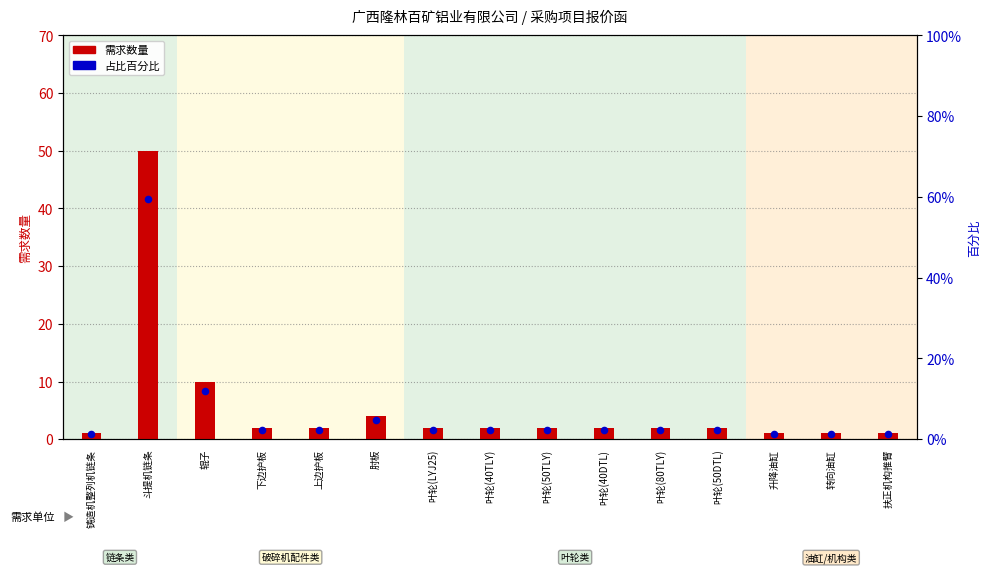

At which category is the sum across all series the highest?

斗提机链条